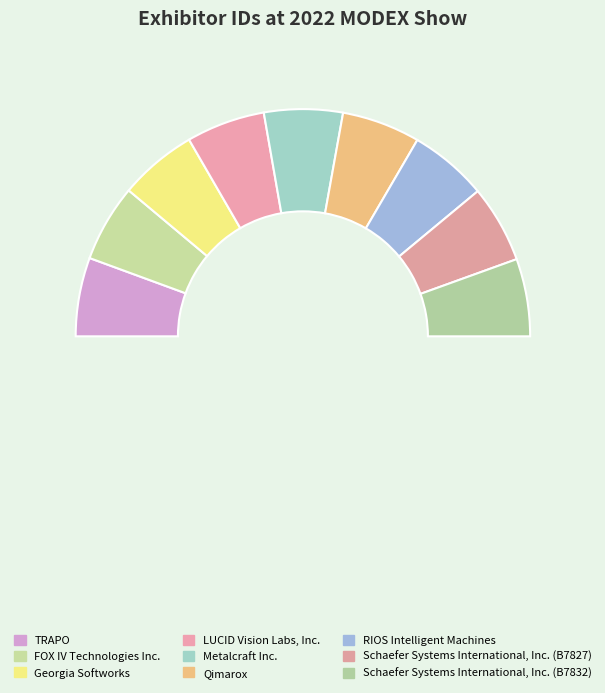

Between Schaefer Systems International, Inc. (B7832) and TRAPO, which is larger?

TRAPO